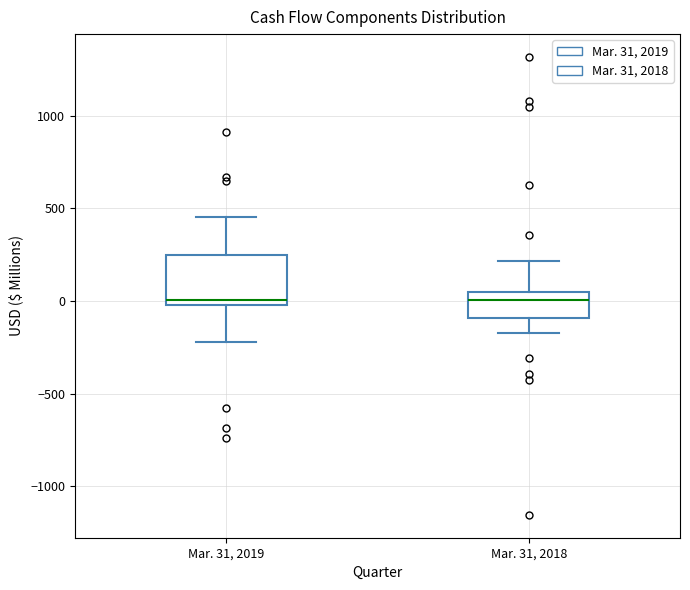

Reading left to right, transcribe this box plot: for each box, give where its median line is, the range the box spans, and where its two whiskers end, as read against the y-axis. The values are not printed on the chart, so give them approximately, as read against the axis.

Mar. 31, 2019: median 0 (just above the box's lower edge), box 0 to 250, whiskers -200 to 450
Mar. 31, 2018: median 0, box -100 to 50, whiskers -150 to 200